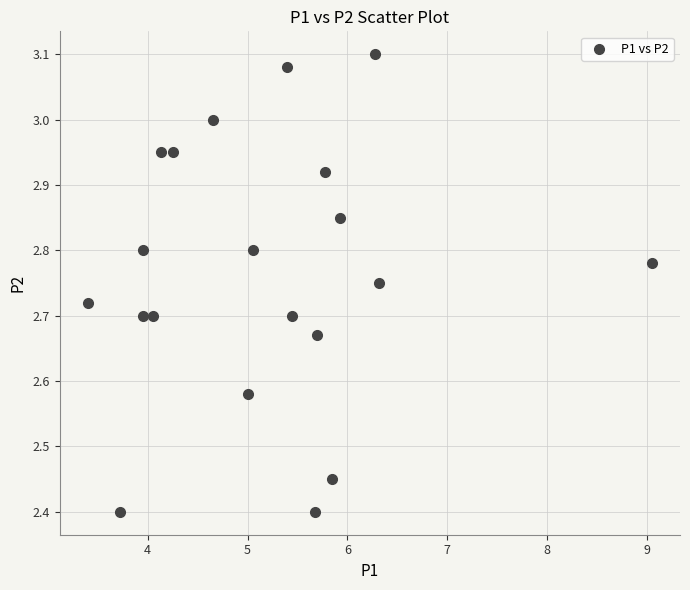

What is the range of X values (max minus min)?

5.7